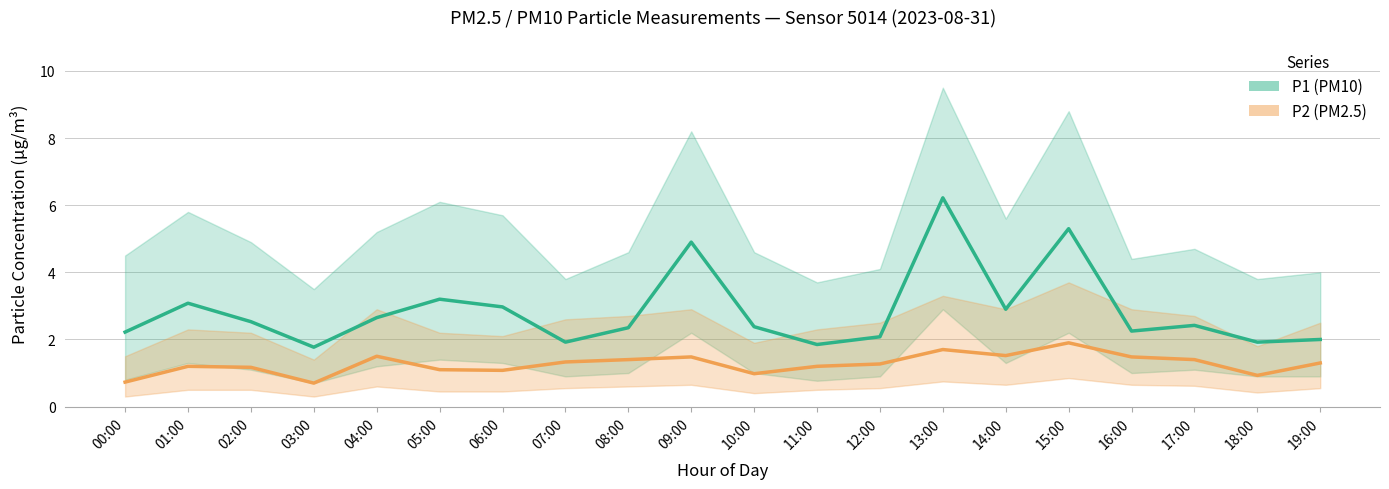

Which has a higher value, 00:00 or 02:00?

02:00